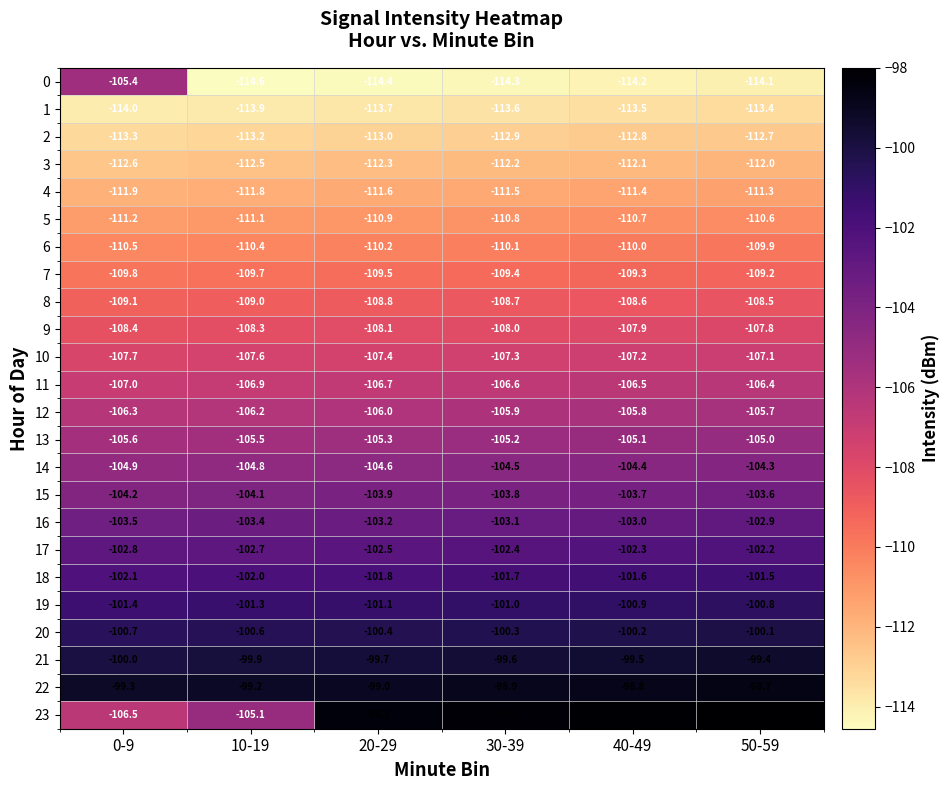

What is the difference between the maximum and minimum values in the 23 series?

8.5